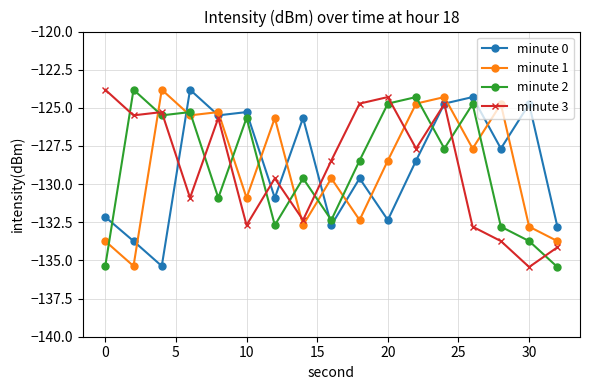

True or false: minute 0 has more than 0 interior local peaks.

True